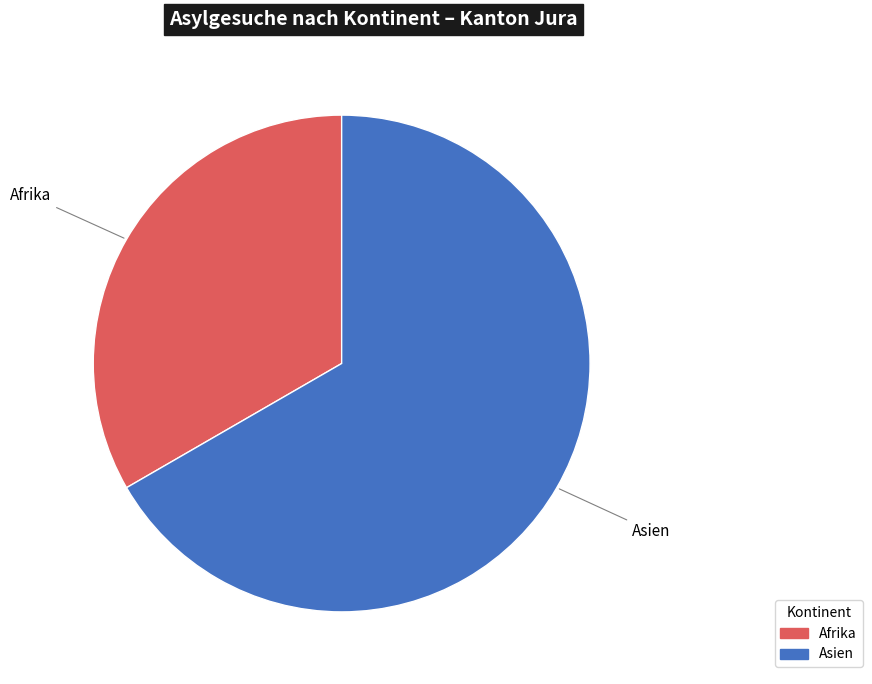

Does any single category account for the majority?

Yes